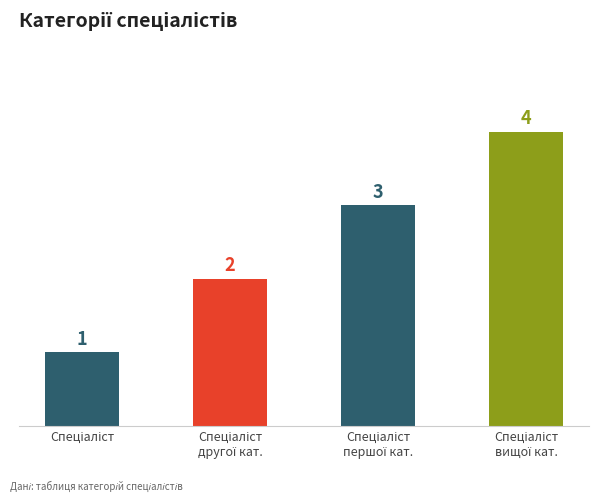

What is the difference between the maximum and minimum values?

3